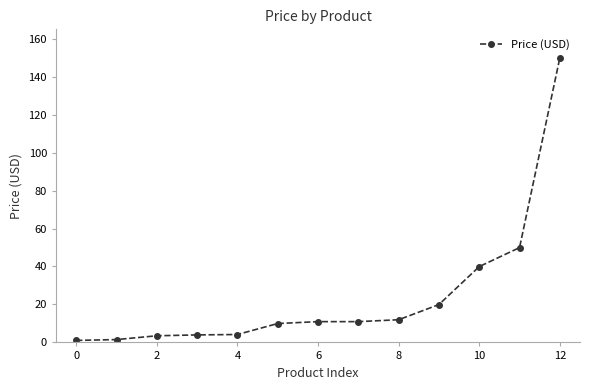

What is the difference between the maximum and minimum values?

148.9